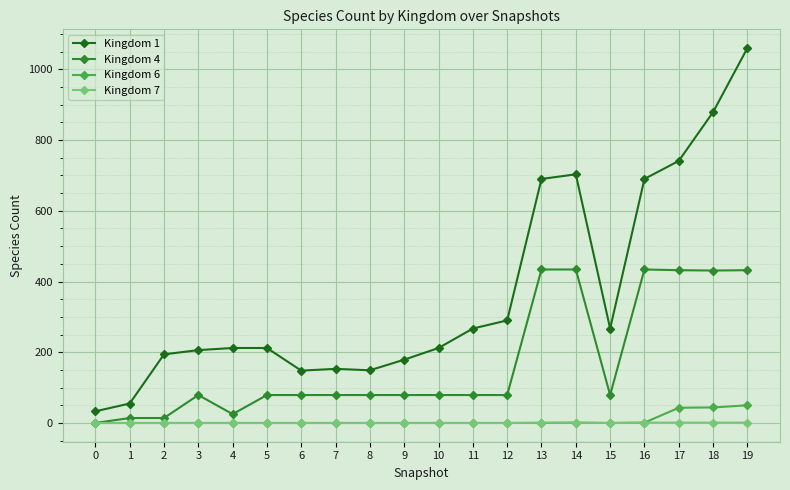

Does the chart display data point markers on the line(s)?

Yes